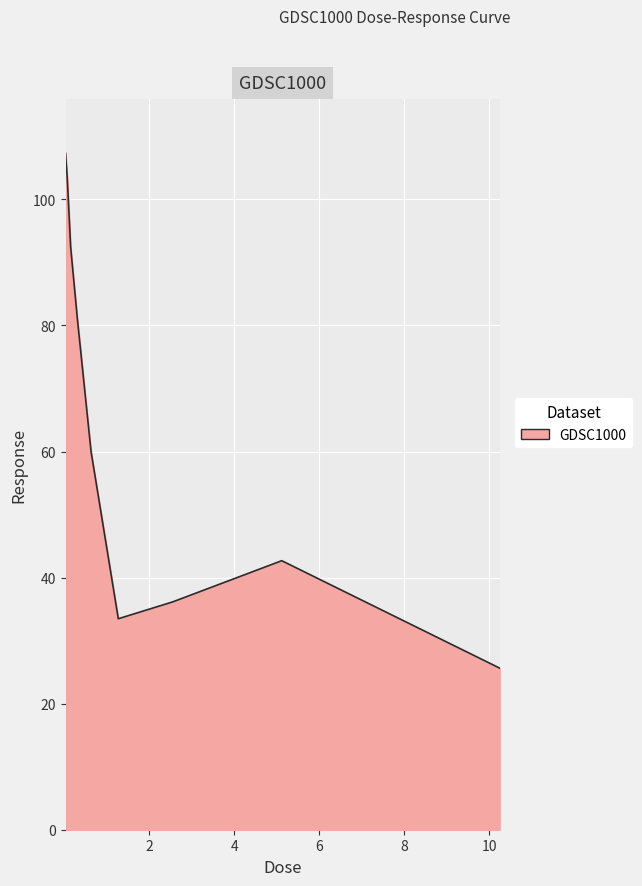

Reading left to right, extract all data points from this chart.

107.3	103.4	92.4	80.9	60.0	33.5	36.1	42.7	25.6